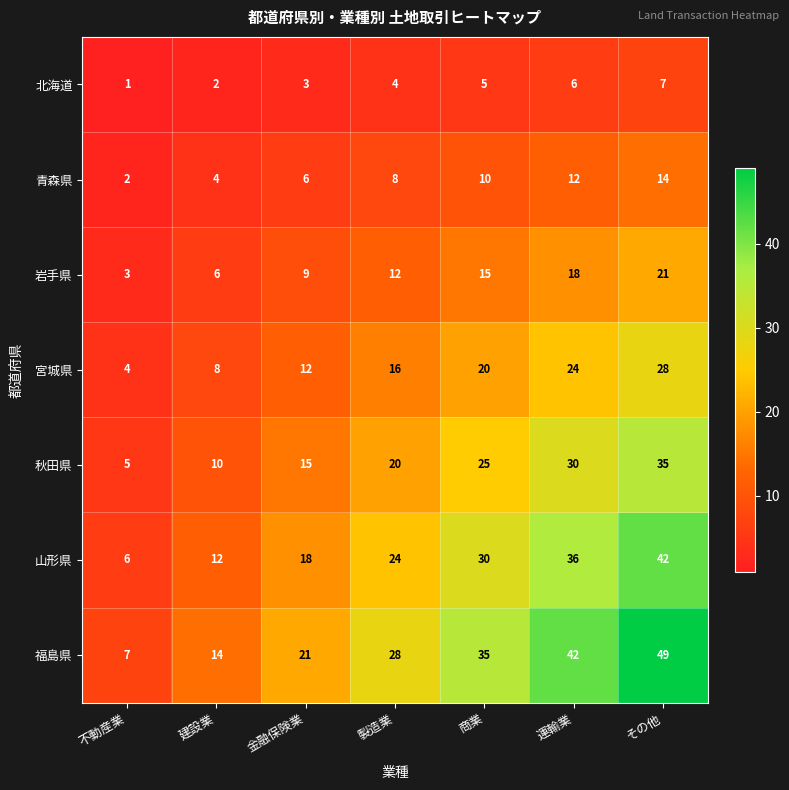

Rank the series by their average value, from lowest to highest.

北海道, 青森県, 岩手県, 宮城県, 秋田県, 山形県, 福島県